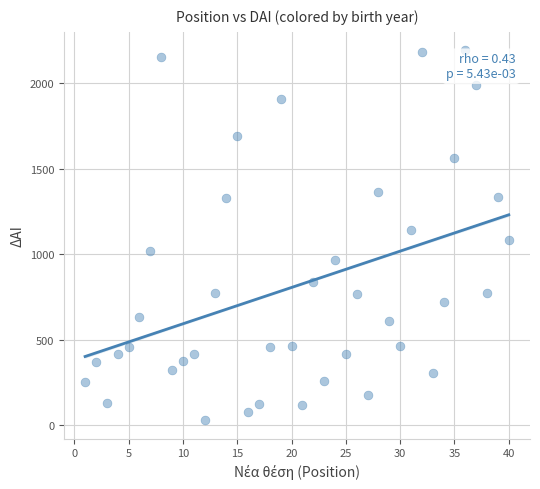

What is the range of X values (max minus min)?

39